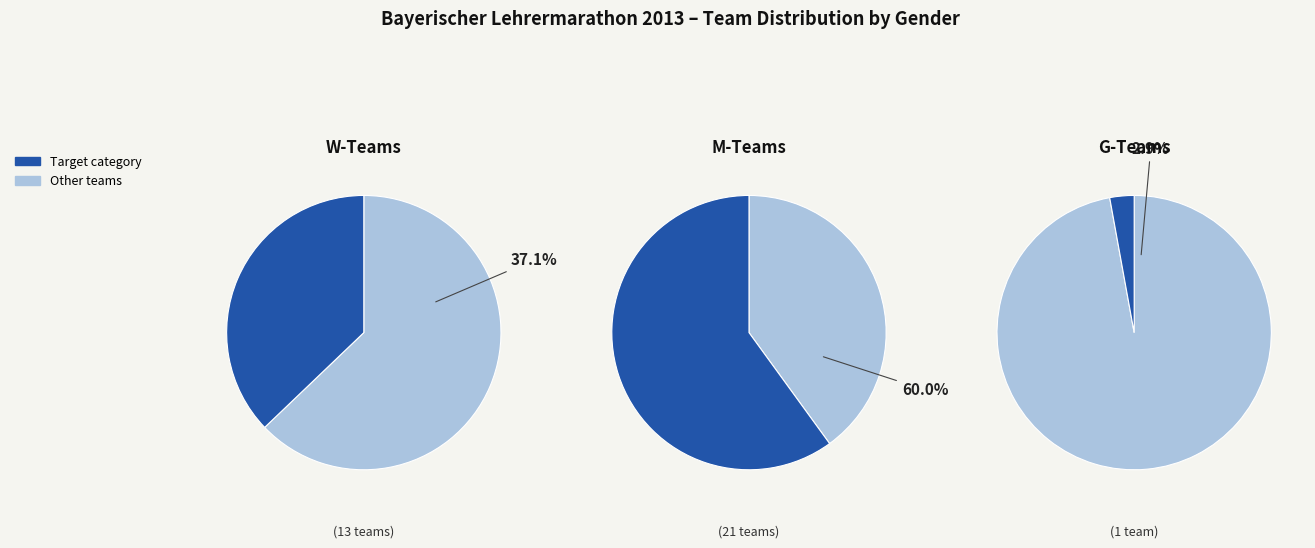

What portion of the pie excludes 2?

97.1%